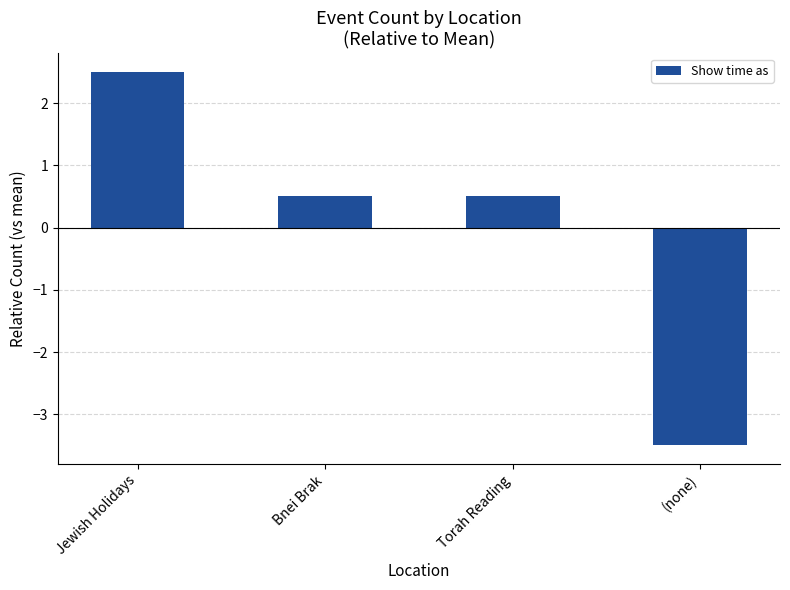

Which category has the lowest value across all series?

(none)